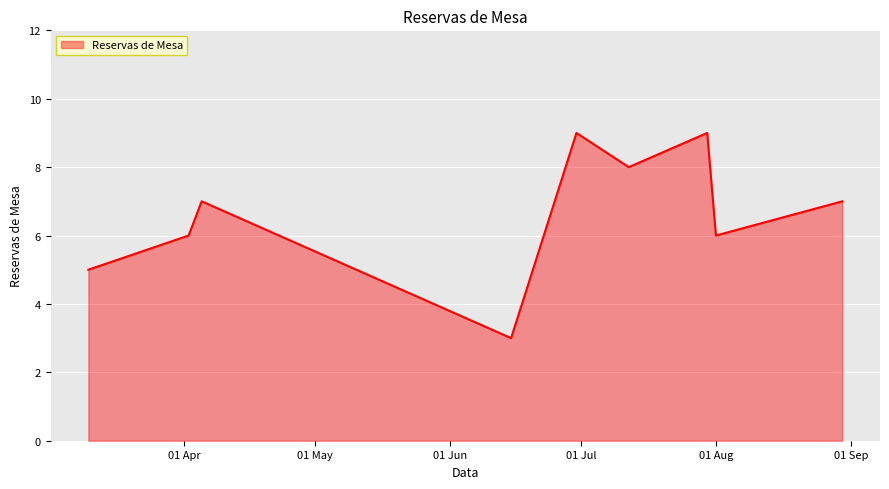

How many lines are shown in the chart?

1